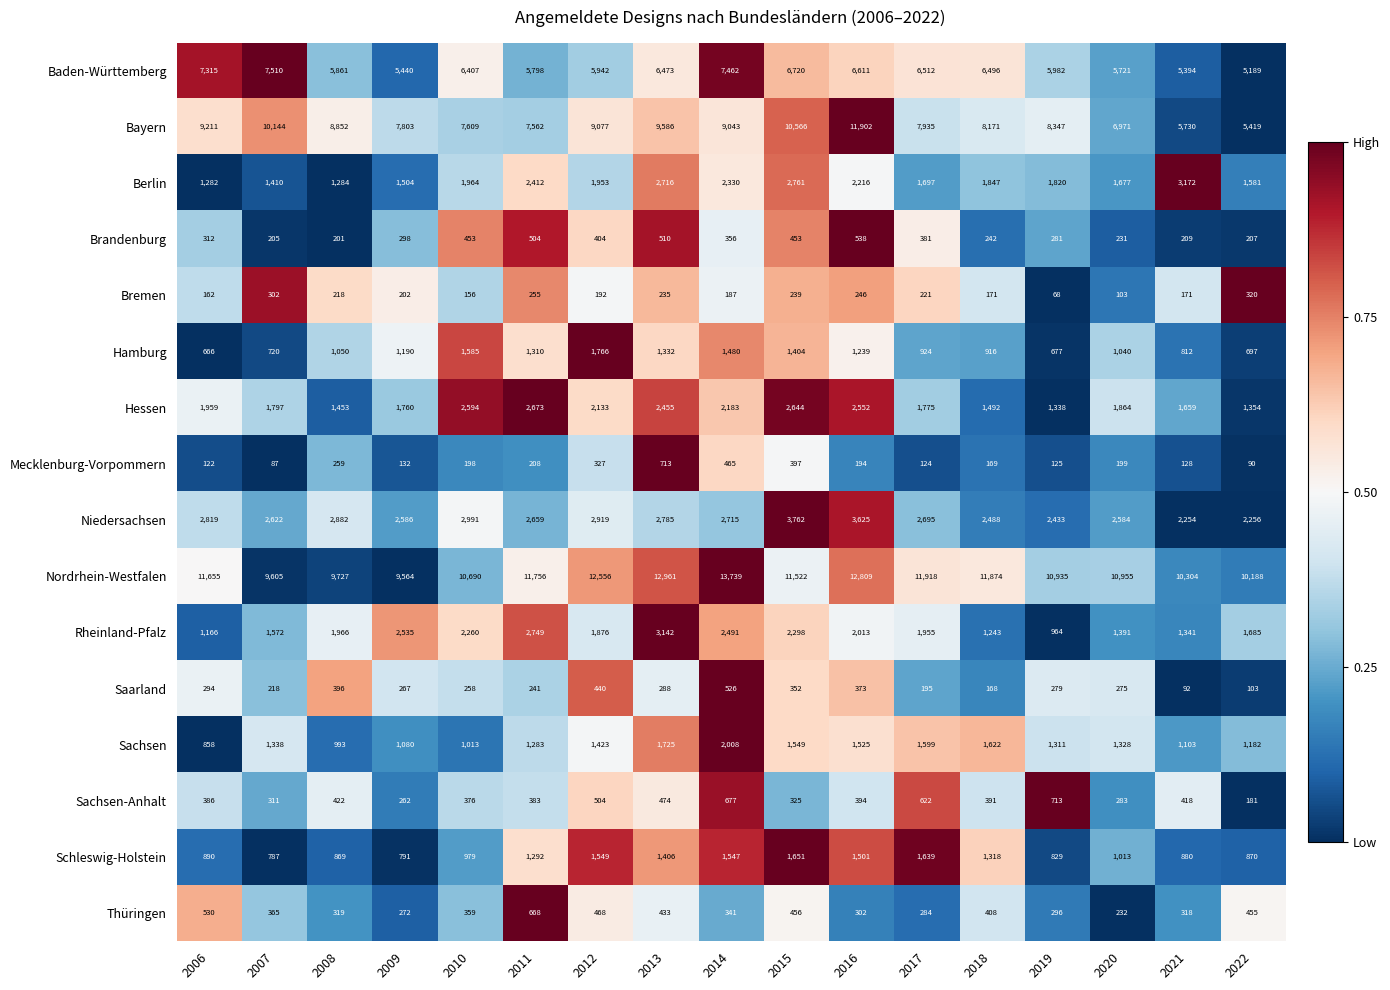

At which category is the sum across all series the highest?

2016